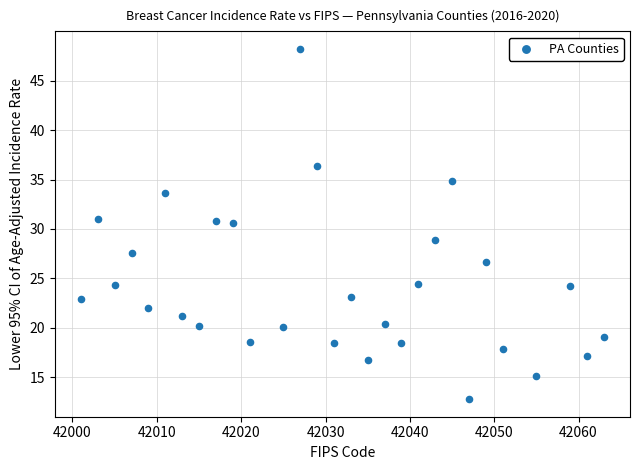

What is the range of Y values (max minus min)?

35.4